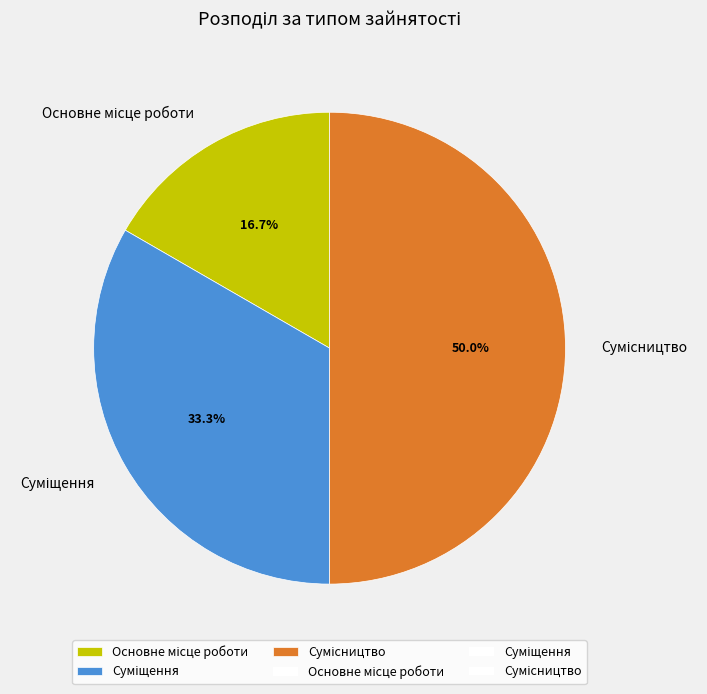

To the nearest percent, what percentage of the pie is Сумісництво?

50%